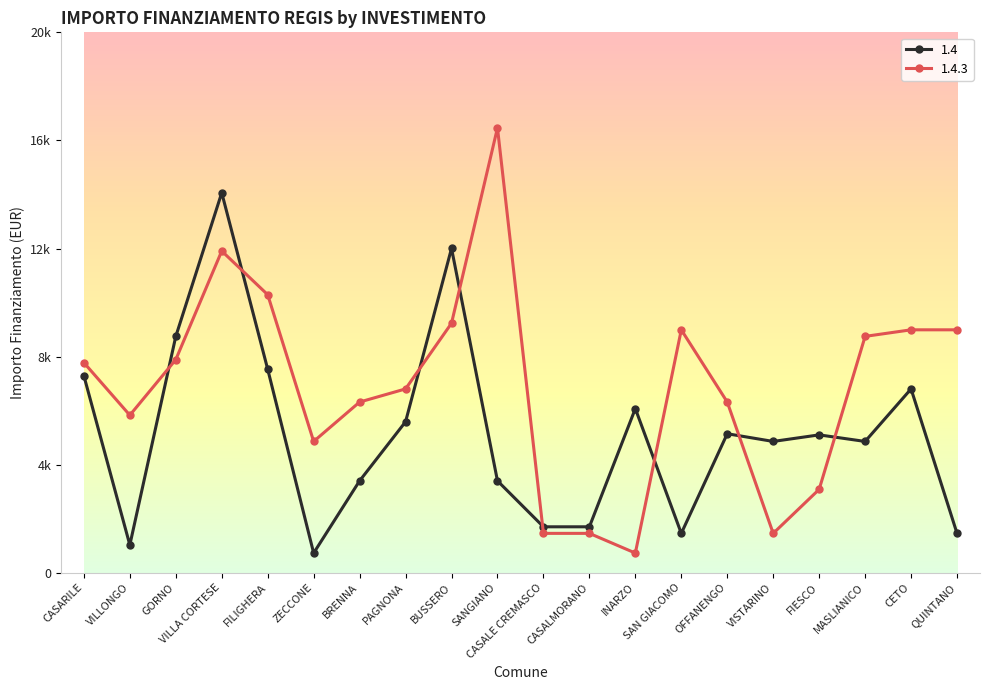

Does the chart have visible grid lines?

No